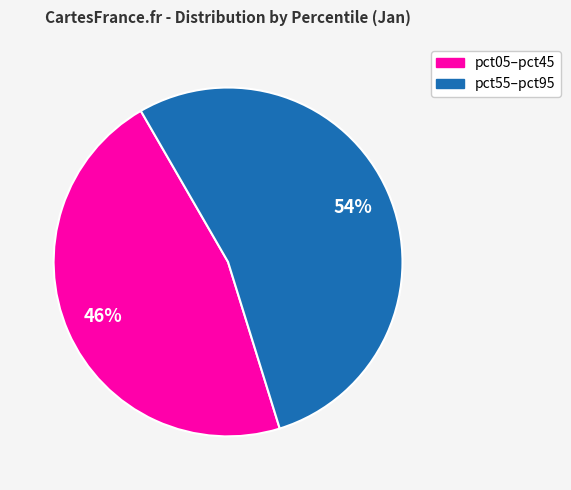

Is there any slice that represents more than half of the pie?

Yes